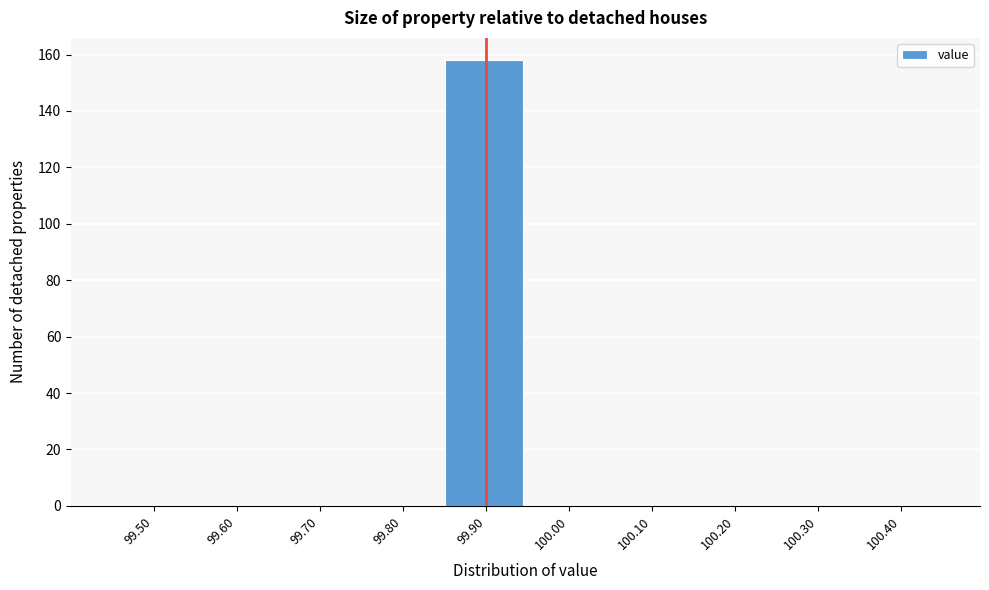

Reading left to right, list all the values displayed in this chart.

99.50=0	99.60=0	99.70=0	99.80=0	99.90=158	100.00=0	100.10=0	100.20=0	100.30=0	100.40=0